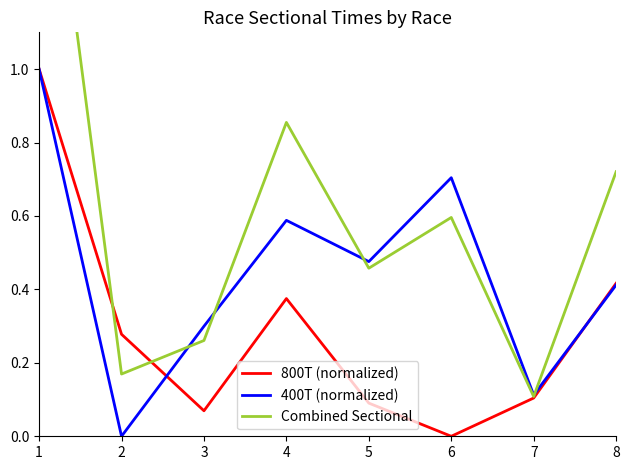

Does the chart display data point markers on the line(s)?

No